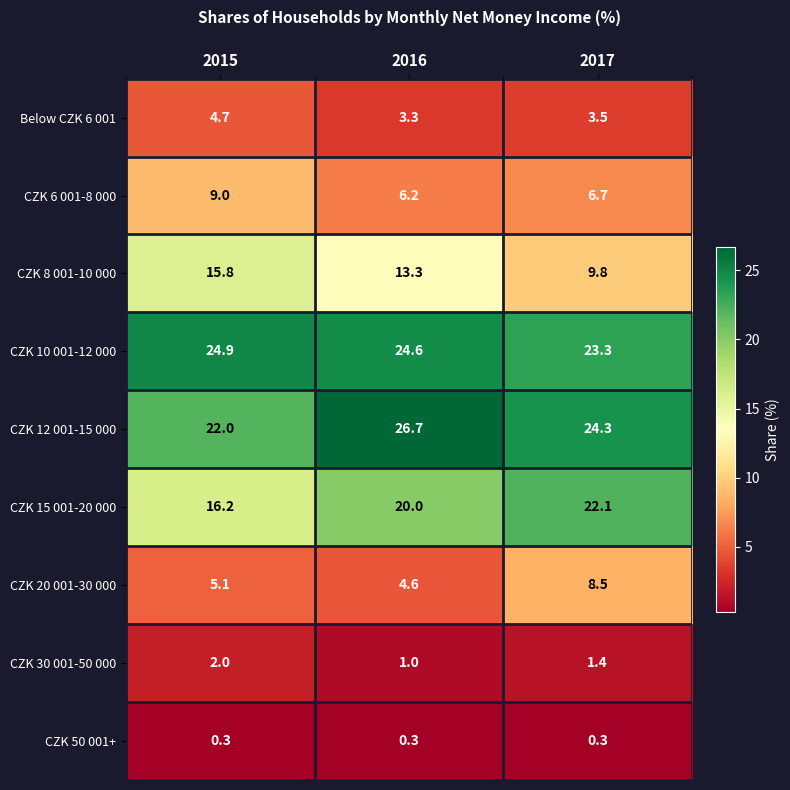

What is the difference between the CZK 12 001-15 000 values at 2017 and 2015?

2.3